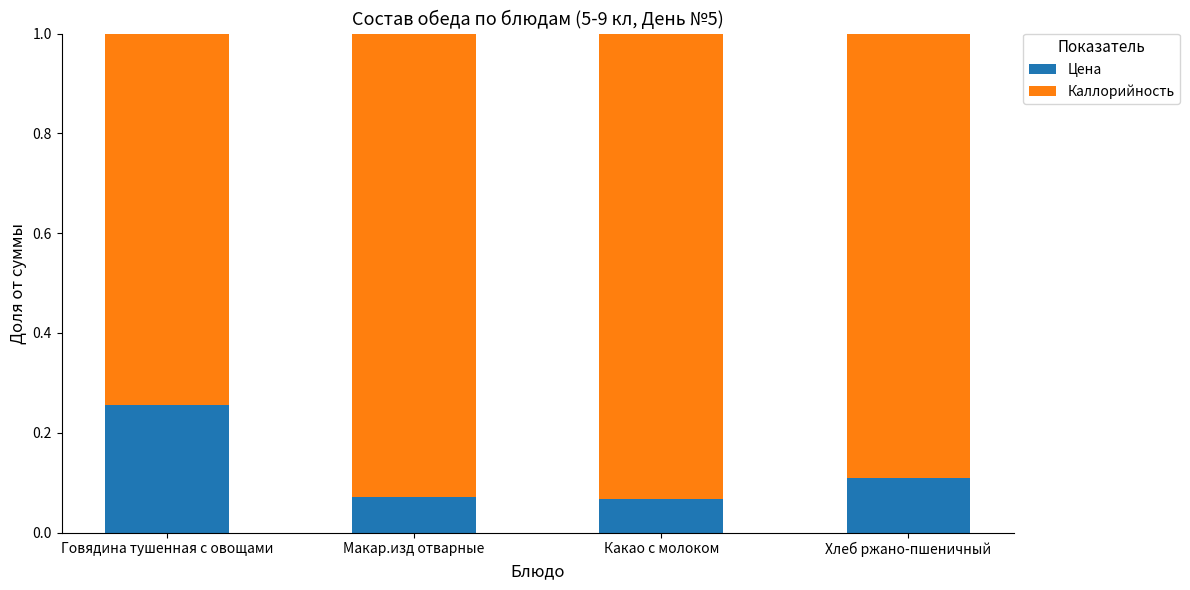

What is the difference between the maximum and minimum values in the Цена series?

0.2